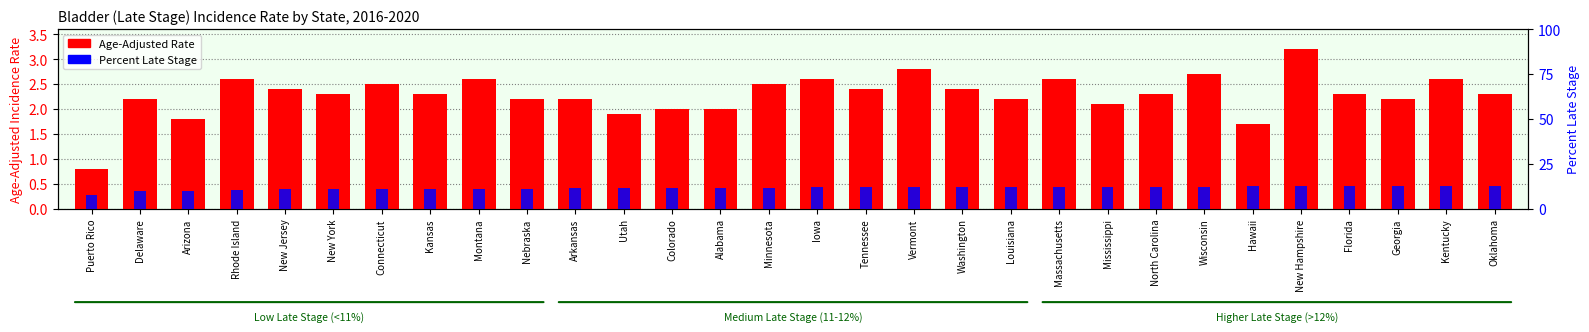

Which has a higher value, Hawaii or Iowa?

Iowa